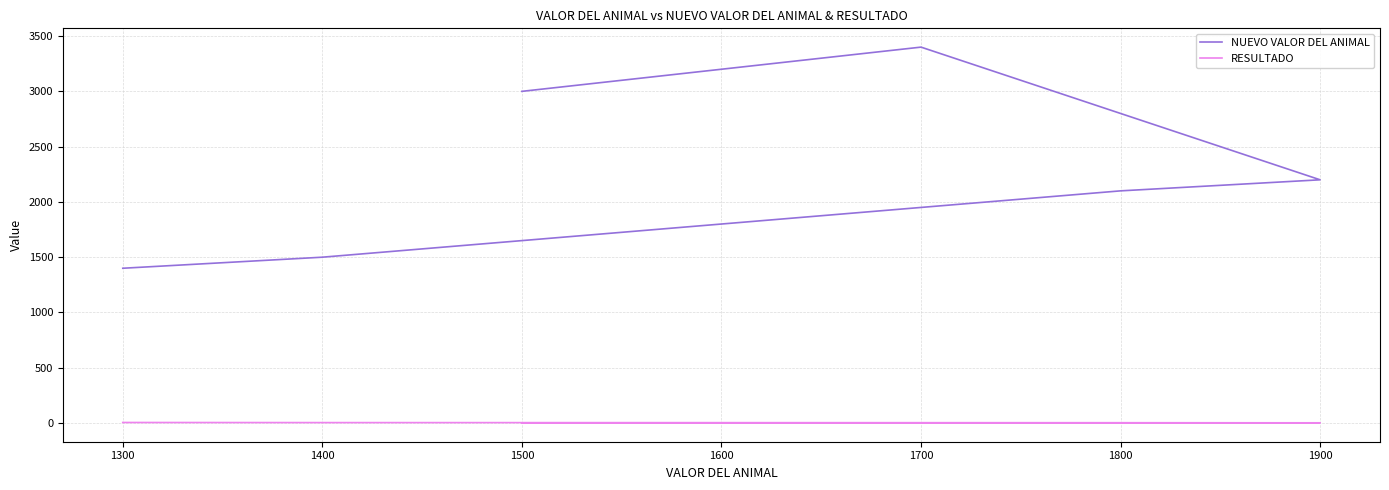

In NUEVO VALOR DEL ANIMAL, how many points are higher than both neighbors (excluding endpoints)?

1